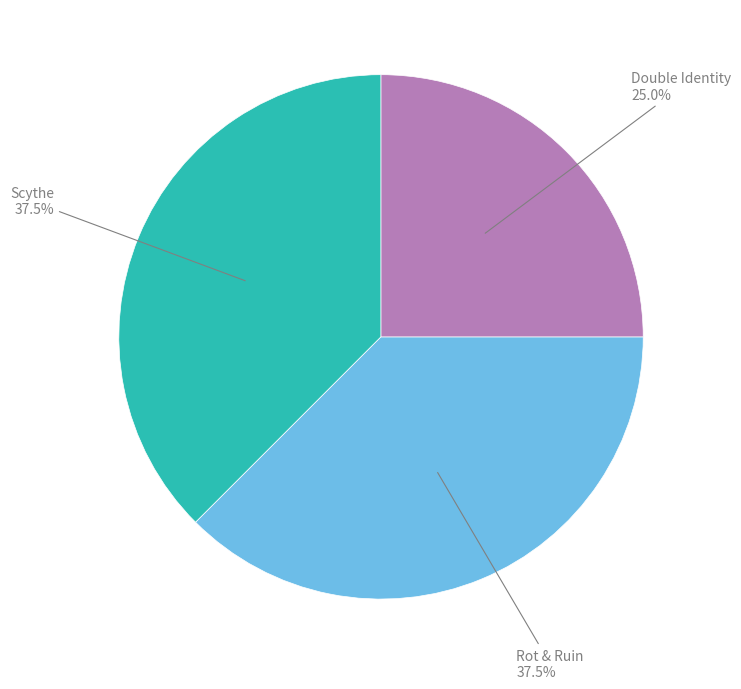

What is the ratio of the value at Scythe to the value at Rot & Ruin?

1.0